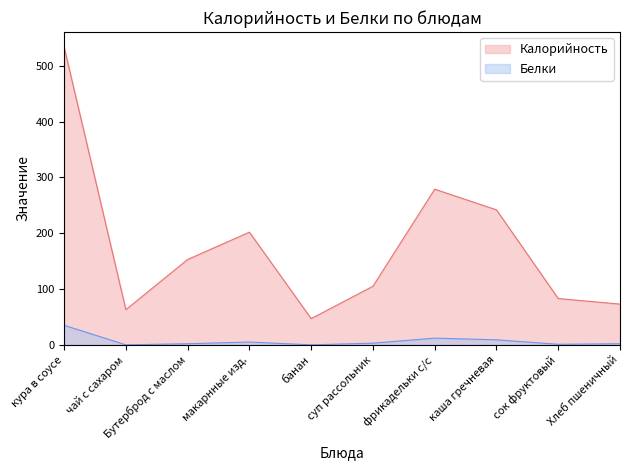

What position from the left is фрикадельки с/с?

7